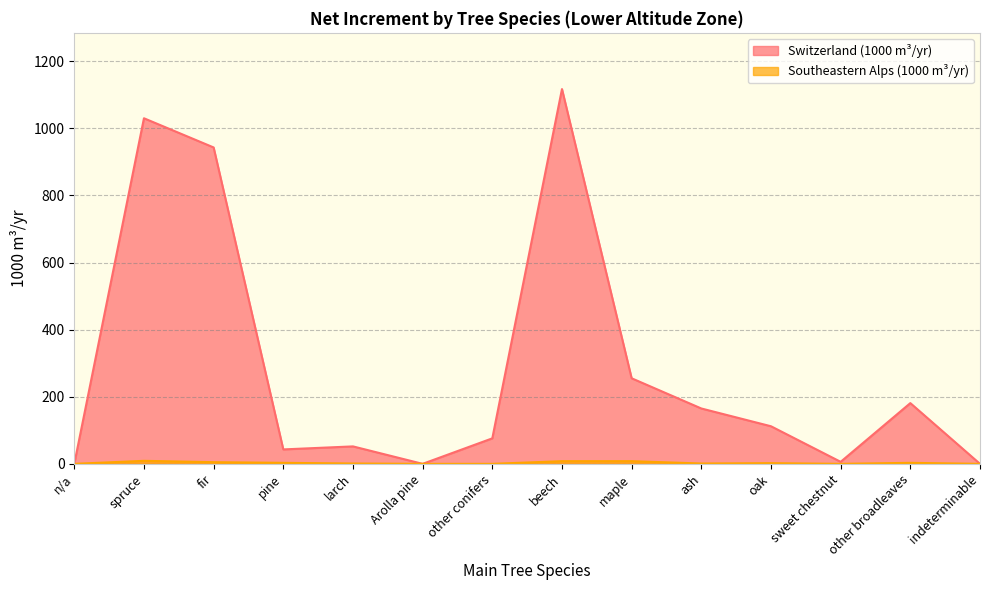

Does the chart have visible grid lines?

Yes